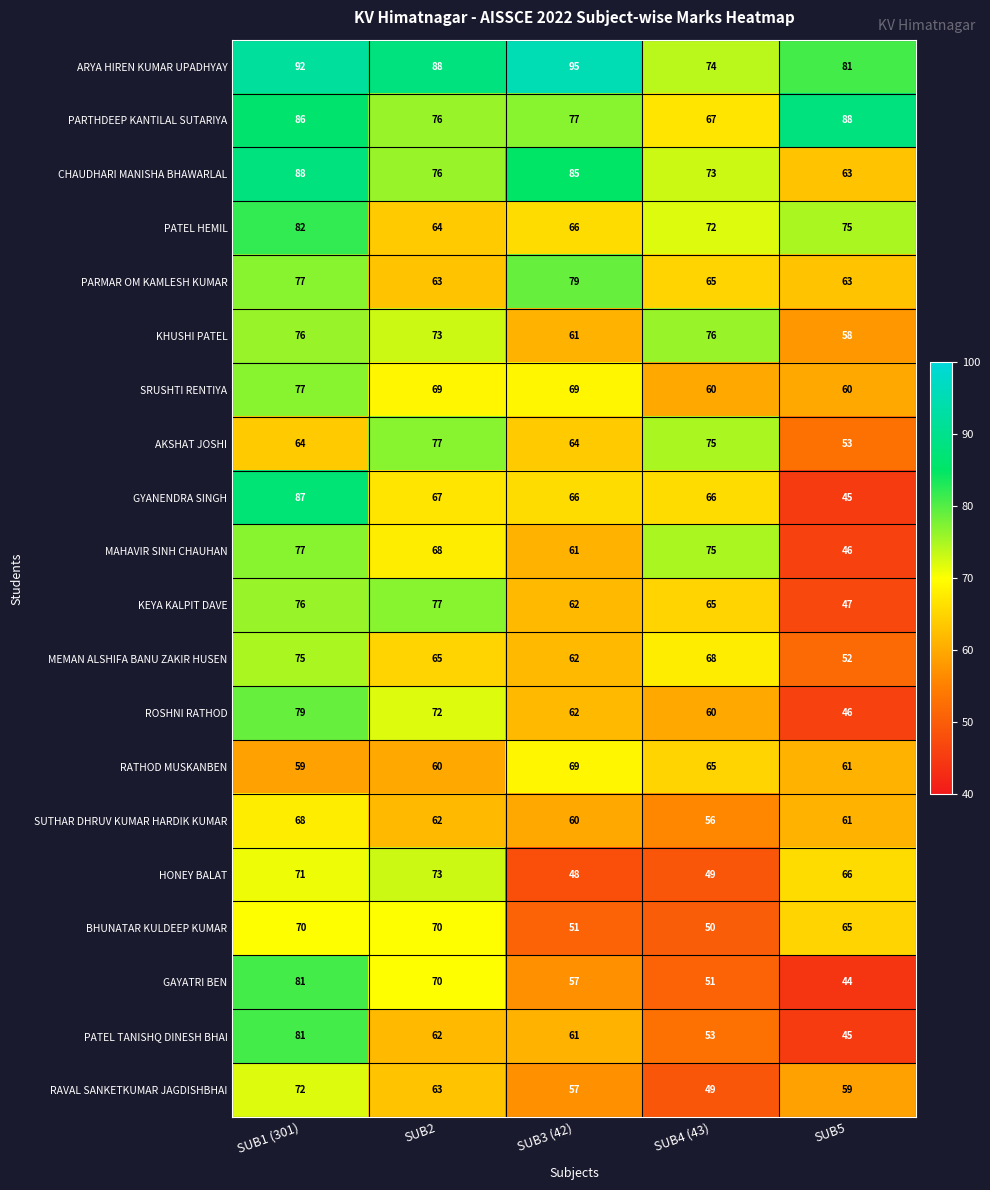

At which category does the chart reach its minimum across all series?

SUB5